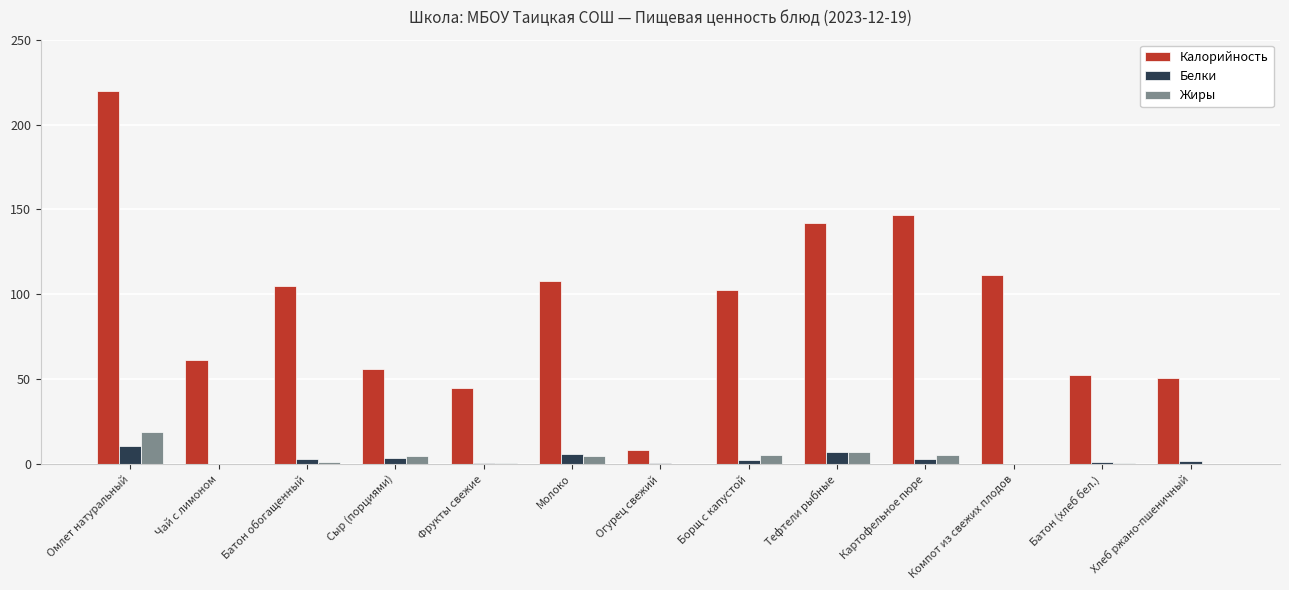

What is the sum of all Жиры values?

48.9